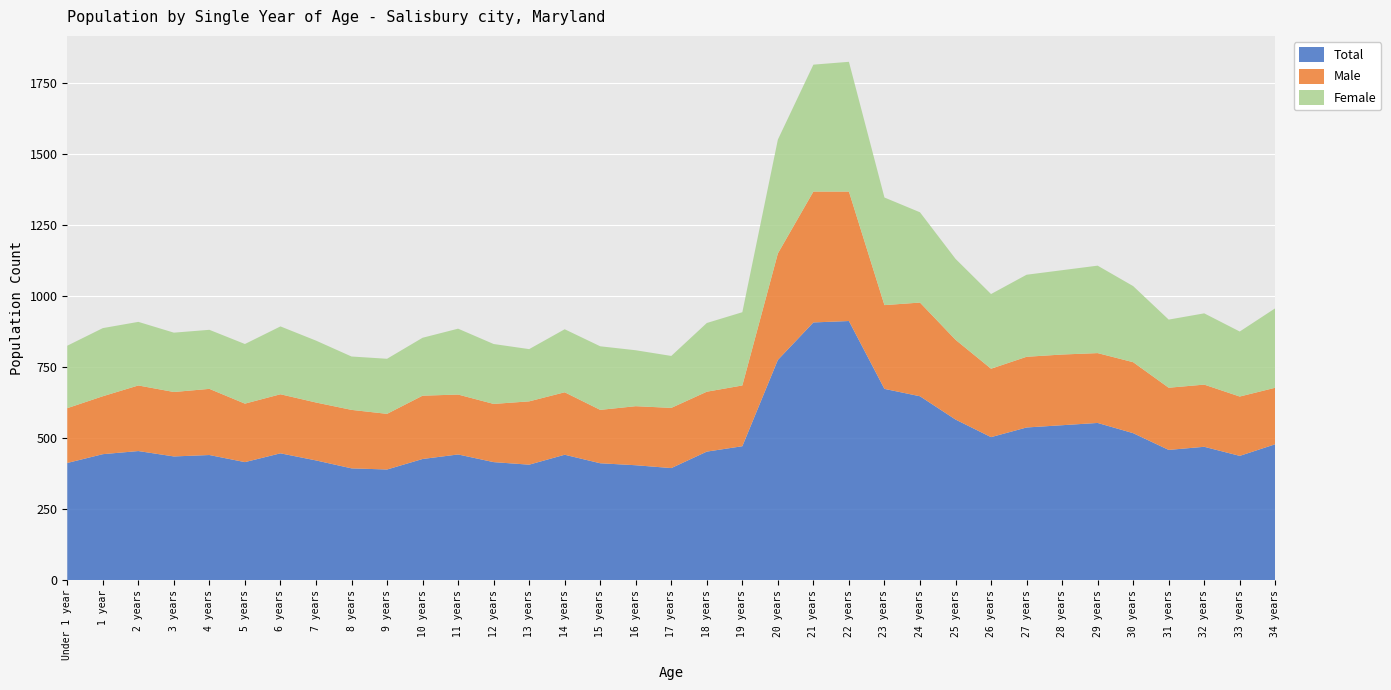

Reading right to left, extract all data points from this chart.

Total: 34 years=479	33 years=438	32 years=470	31 years=459	30 years=518	29 years=554	28 years=546	27 years=538	26 years=504	25 years=566	24 years=648	23 years=674	22 years=913	21 years=908	20 years=776	19 years=472	18 years=453	17 years=395	16 years=405	15 years=412	14 years=442	13 years=407	12 years=416	11 years=443	10 years=427	9 years=390	8 years=394	7 years=422	6 years=447	5 years=416	4 years=441	3 years=436	2 years=455	1 year=444	Under 1 year=413
Male: 34 years=199	33 years=209	32 years=219	31 years=219	30 years=250	29 years=246	28 years=249	27 years=249	26 years=241	25 years=281	24 years=330	23 years=295	22 years=456	21 years=461	20 years=375	19 years=214	18 years=211	17 years=212	16 years=208	15 years=188	14 years=220	13 years=223	12 years=205	11 years=211	10 years=223	9 years=196	8 years=206	7 years=204	6 years=208	5 years=206	4 years=233	3 years=227	2 years=231	1 year=204	Under 1 year=193
Female: 34 years=280	33 years=229	32 years=251	31 years=240	30 years=268	29 years=308	28 years=297	27 years=289	26 years=263	25 years=285	24 years=318	23 years=379	22 years=457	21 years=447	20 years=401	19 years=258	18 years=242	17 years=183	16 years=197	15 years=224	14 years=222	13 years=184	12 years=211	11 years=232	10 years=204	9 years=194	8 years=188	7 years=218	6 years=239	5 years=210	4 years=208	3 years=209	2 years=224	1 year=240	Under 1 year=220